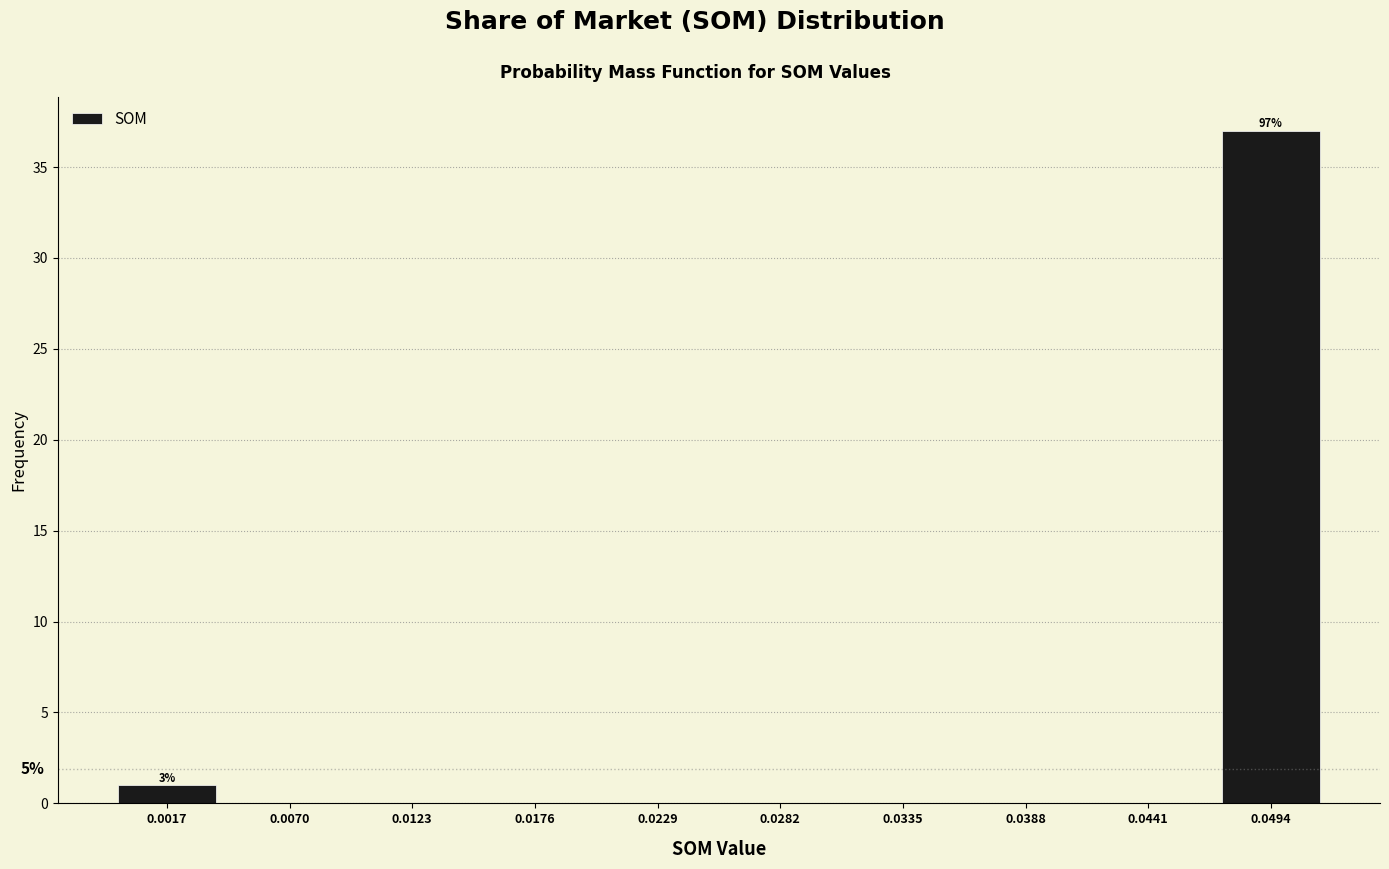

Over which range of the x-axis is the bar tallest?

0.047 to 0.052